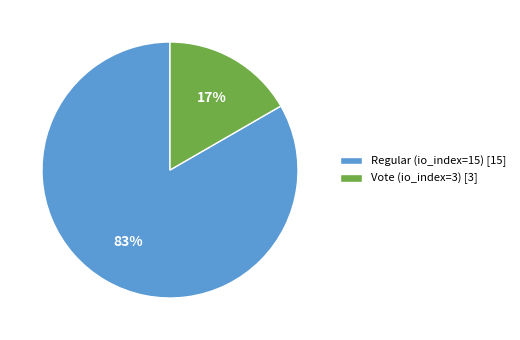

Which category accounts for the majority?

Regular (io_index=15)